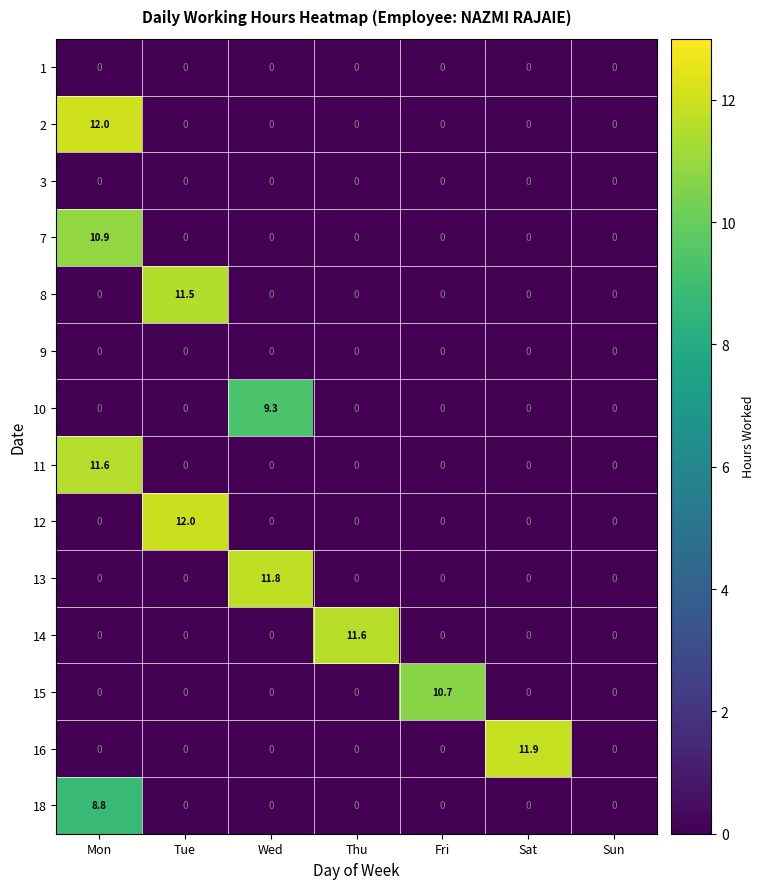

The 7 series shows 0.0 at Sun. True or false?

True